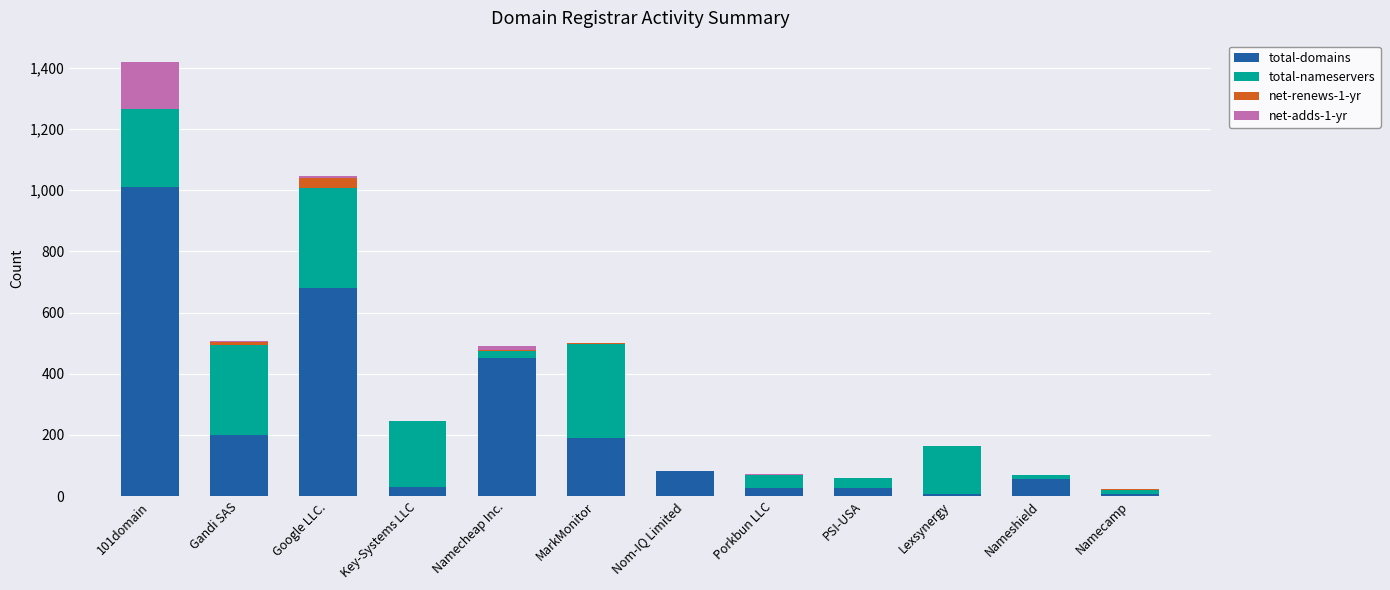

At which label does total-domains reach its peak?

101domain